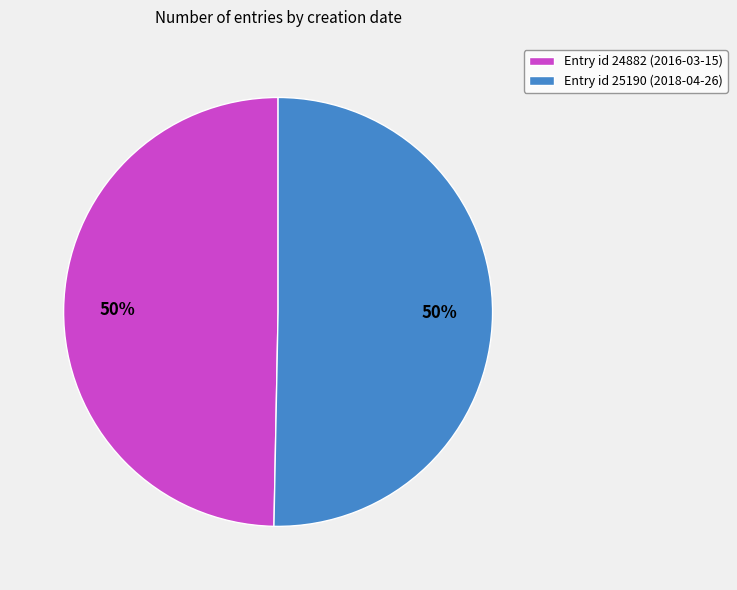

Is it true that Entry id 25190 (2018-04-26) is 50% of the pie?

True